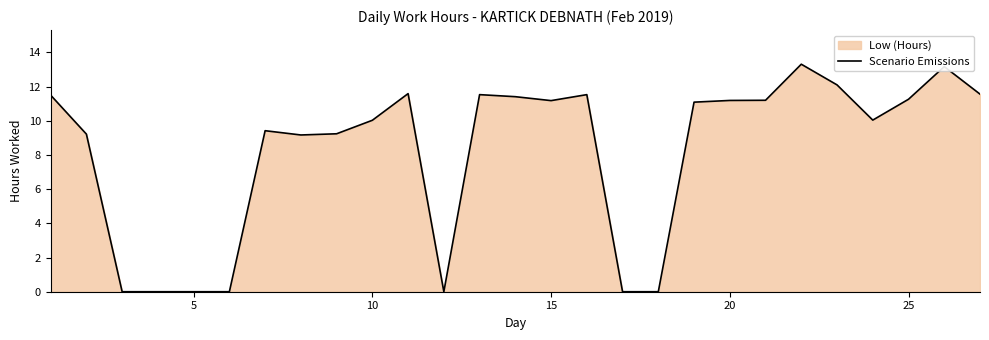

The value at 10 is 10.0. True or false?

True